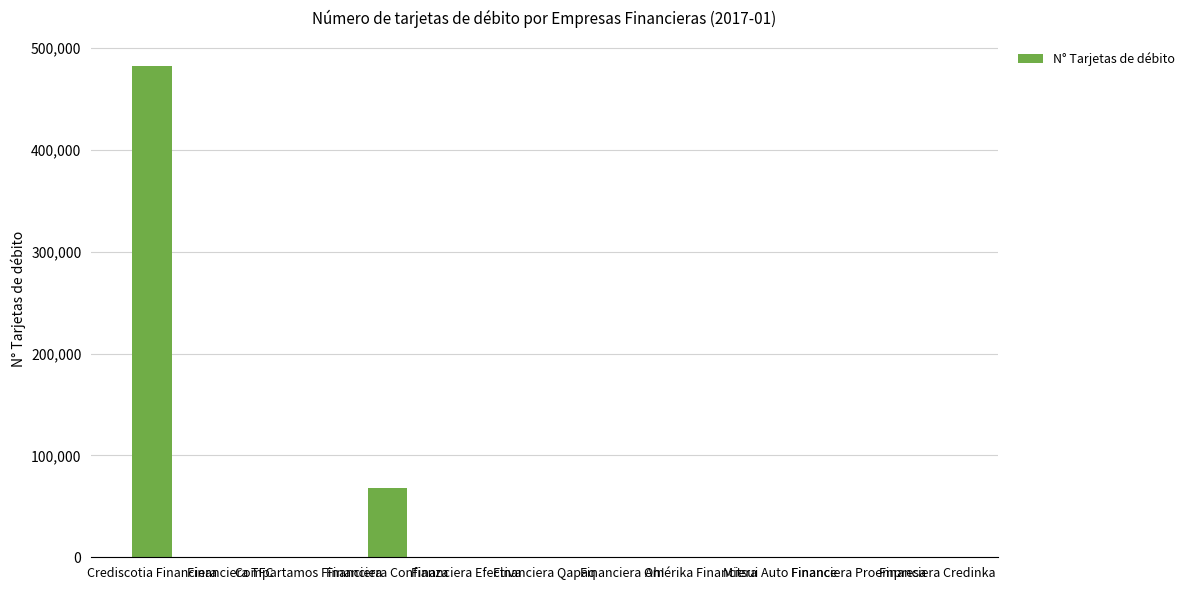

Is it true that the value at Financiera Confianza is 67746?

True